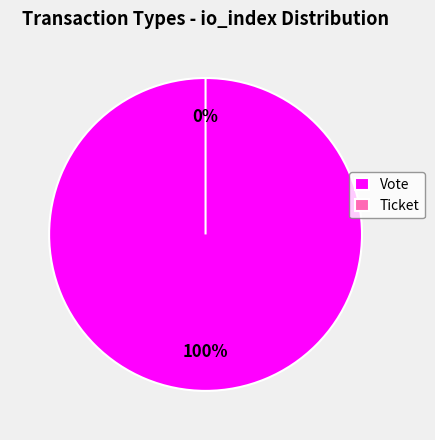

Count the number of slices in the pie.

2